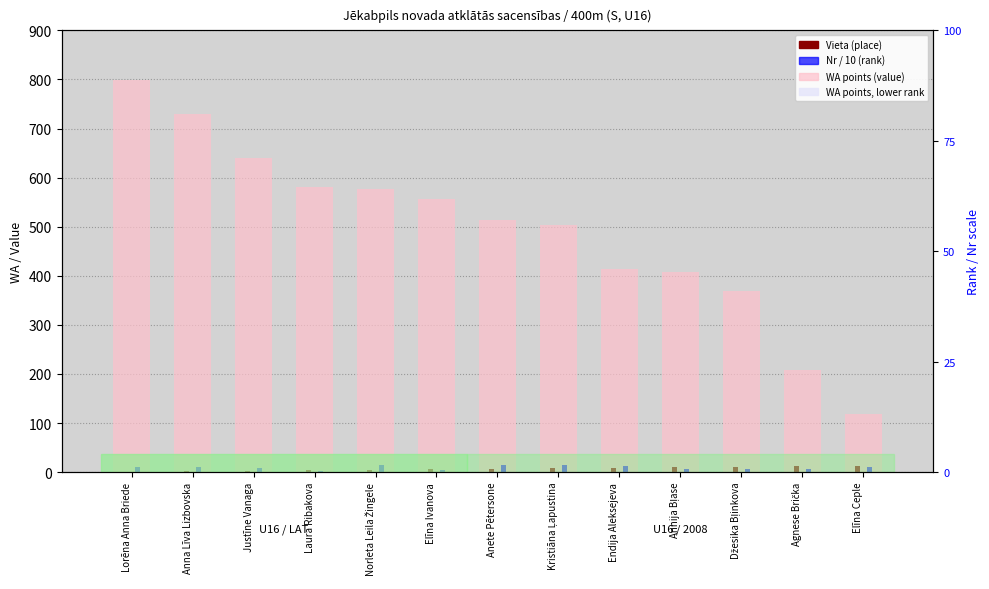

Reading left to right, what are all the values shown in this chart?

WA points (value): 798.0	730.0	641.0	580.0	576.0	556.0	514.0	503.0	414.0	408.0	370.0	209.0	119.0
Vieta (place): 1.0	2.0	3.0	4.0	5.0	6.0	7.0	8.0	9.0	10.0	11.0	12.0	13.0
Nr / 10: 10.4	11.0	9.2	3.3	15.1	4.9	14.7	13.7	11.9	6.0	6.1	5.8	10.1